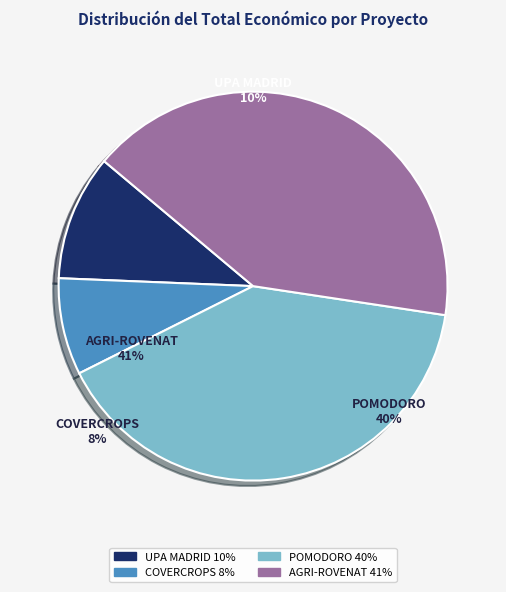

Is there any slice that represents more than half of the pie?

No